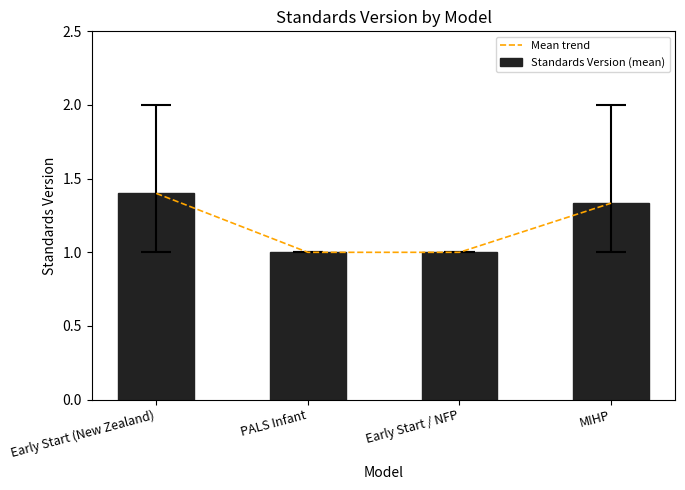

The value of Standards Version (mean) at Early Start (New Zealand) is 1.4. True or false?

True